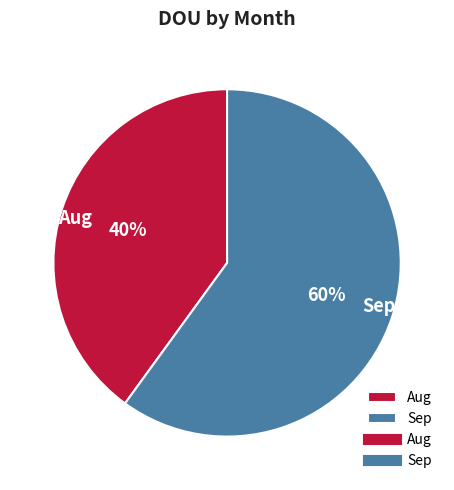

What is the largest slice in the pie chart?

Sep